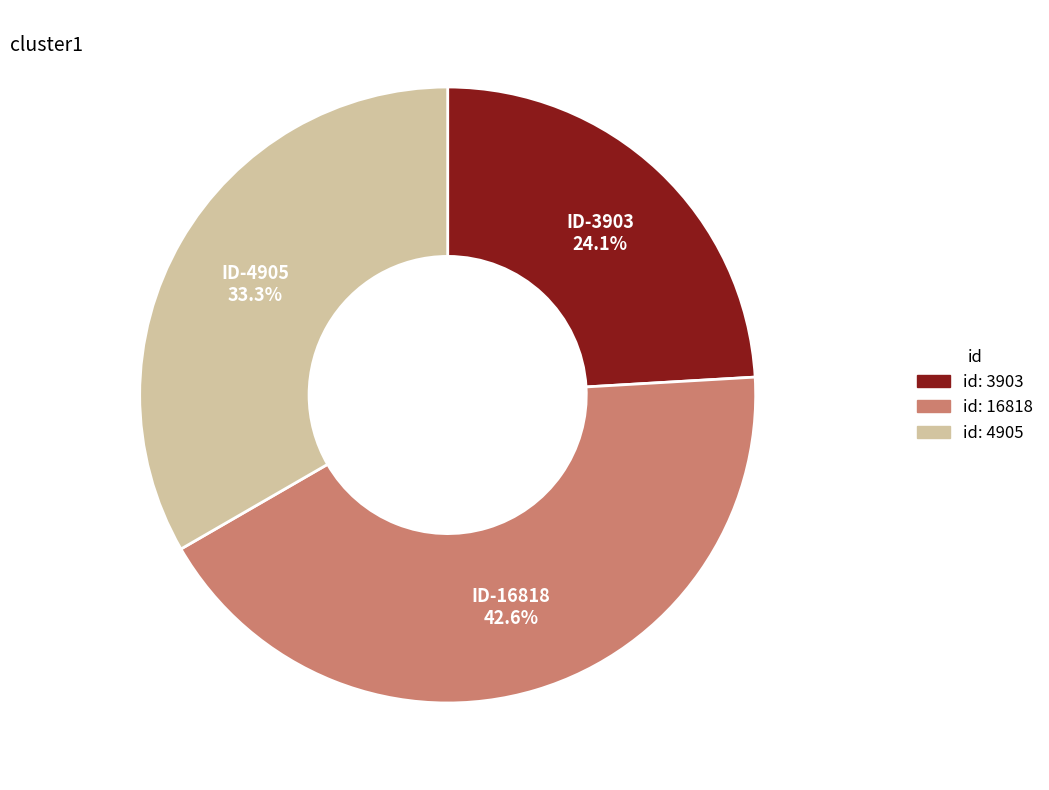

Combined, do ID-16818 and ID-3903 account for over 50%?

Yes